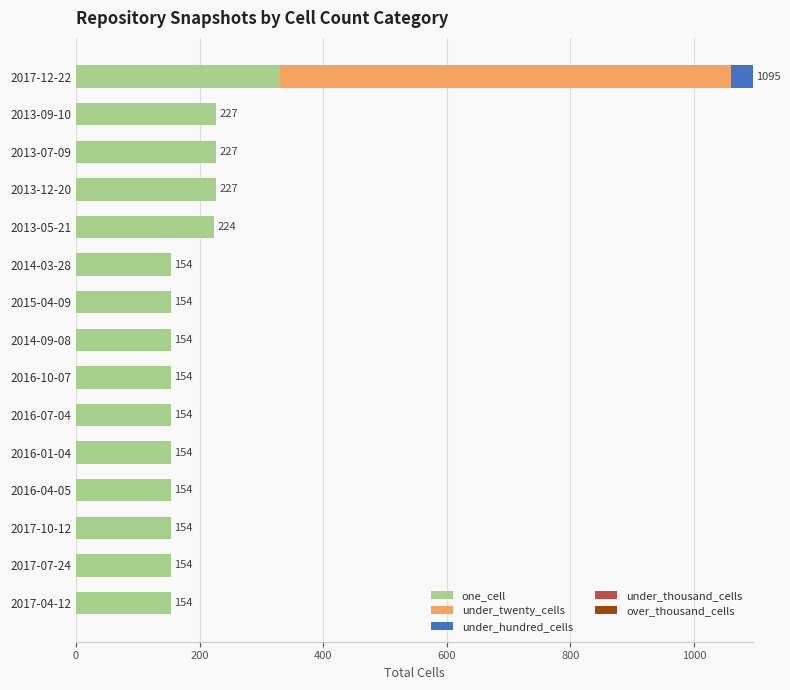

What is the sum of all one_cell values?

2776